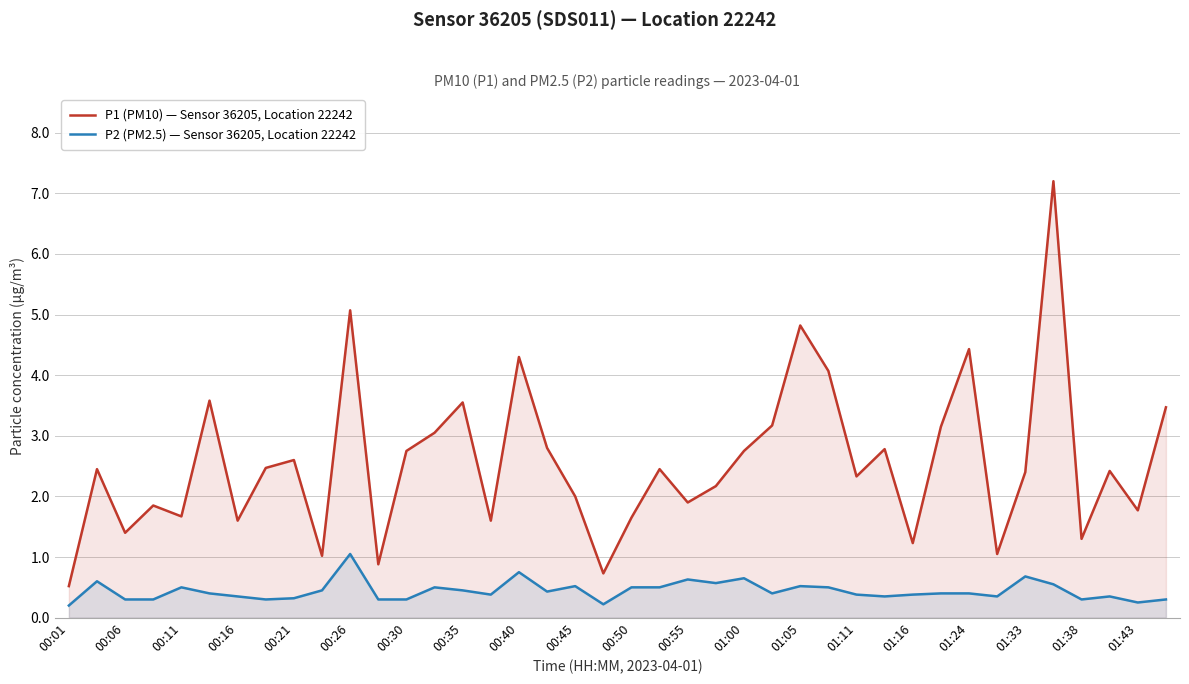

Reading right to left, list all the values displayed in this chart.

P1 (PM10) — Sensor 36205, Location 22242: 3.5	1.8	2.4	1.3	7.2	2.4	1.1	4.4	3.1	1.2	2.8	2.3	4.1	4.8	3.2	2.8	2.2	1.9	2.5	1.6	0.7	2.0	2.8	4.3	1.6	3.5	3.0	2.8	0.9	5.1	1.0	2.6	2.5	1.6	3.6	1.7	1.9	1.4	2.5	0.5
P2 (PM2.5) — Sensor 36205, Location 22242: 0.3	0.2	0.3	0.3	0.6	0.7	0.3	0.4	0.4	0.4	0.3	0.4	0.5	0.5	0.4	0.7	0.6	0.6	0.5	0.5	0.2	0.5	0.4	0.8	0.4	0.5	0.5	0.3	0.3	1.1	0.5	0.3	0.3	0.3	0.4	0.5	0.3	0.3	0.6	0.2